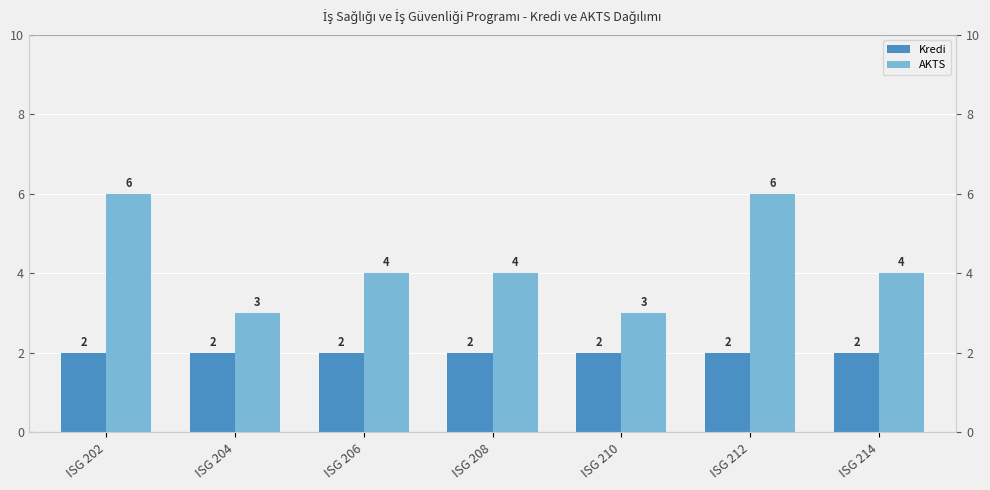

What is the sum of all Kredi values?

14